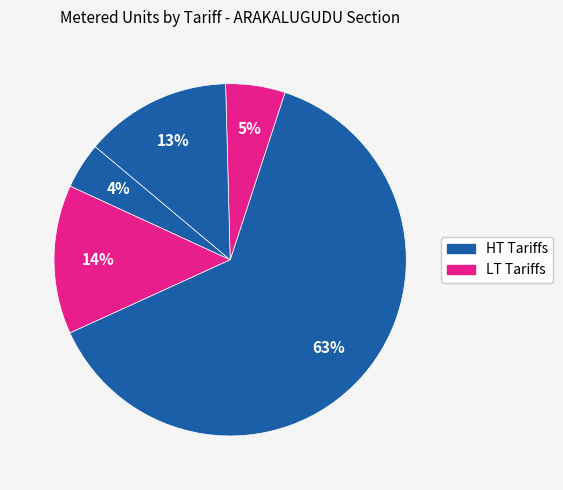

How many segments does this pie chart have?

5